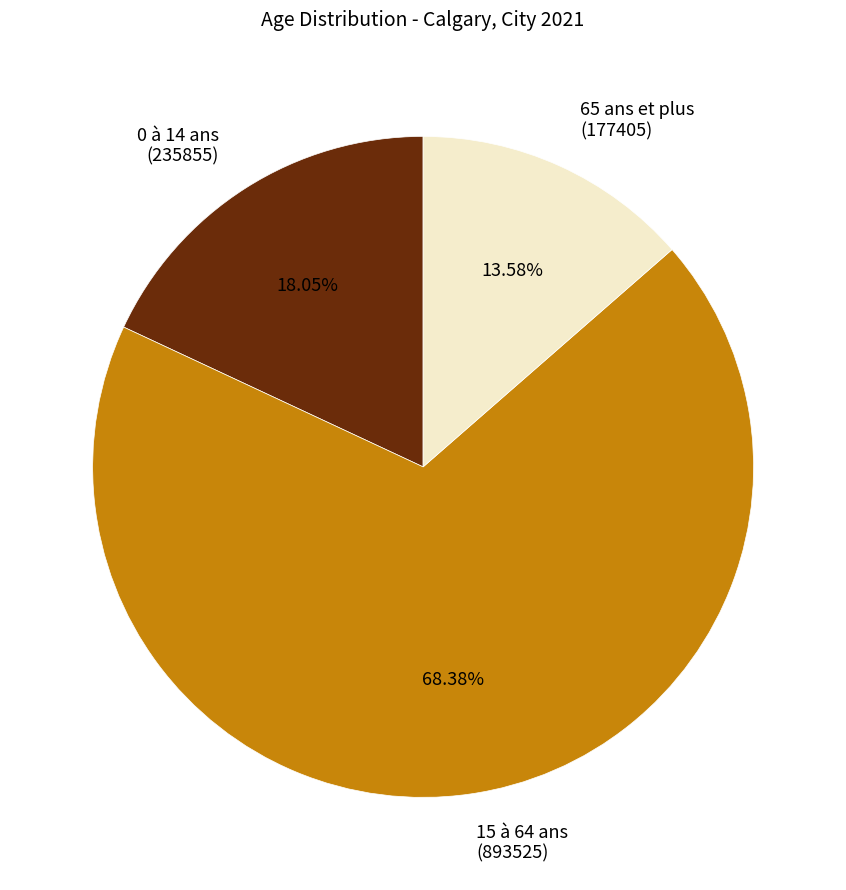

How many slices are in this pie chart?

3